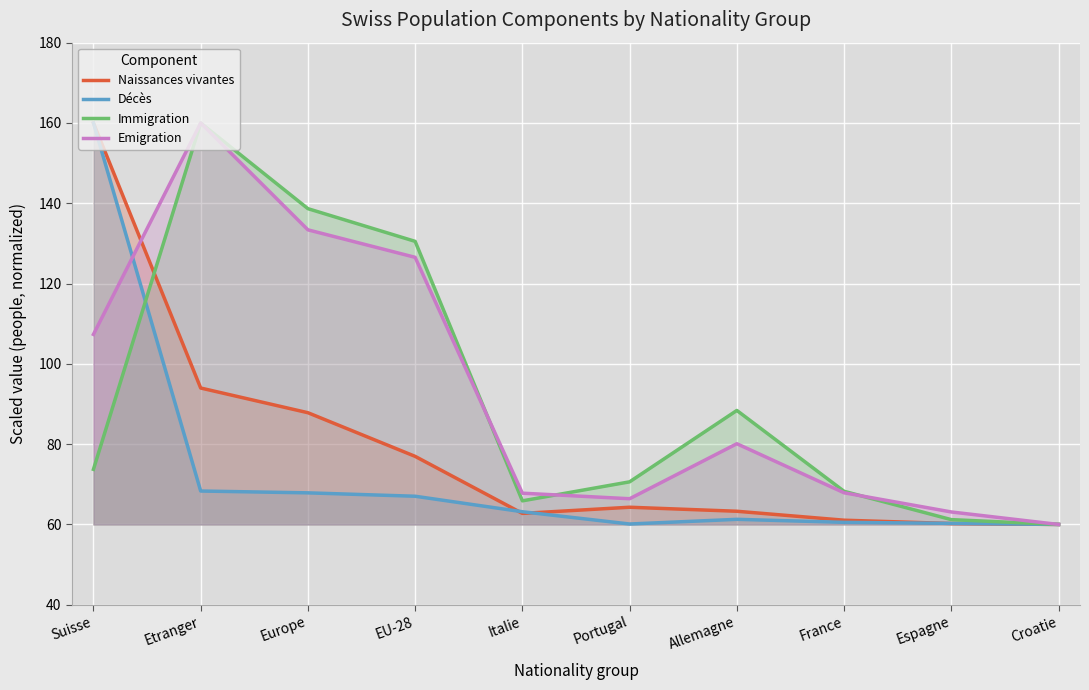

Which category has the highest value in the Naissances vivantes series?

Suisse